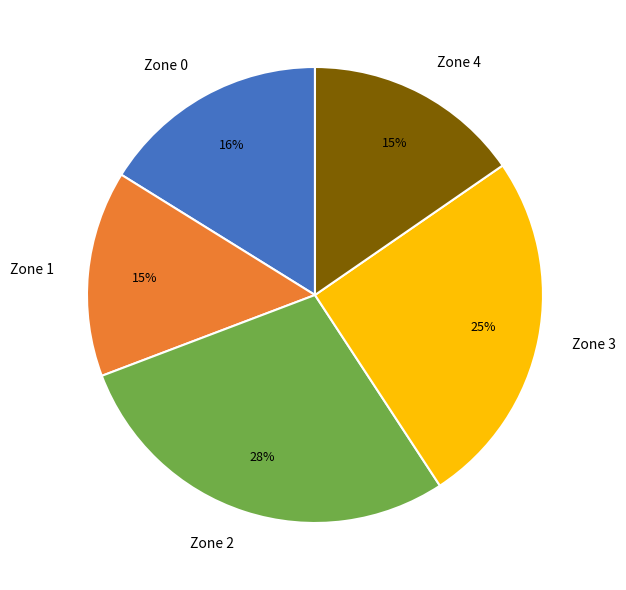

How many segments does this pie chart have?

5